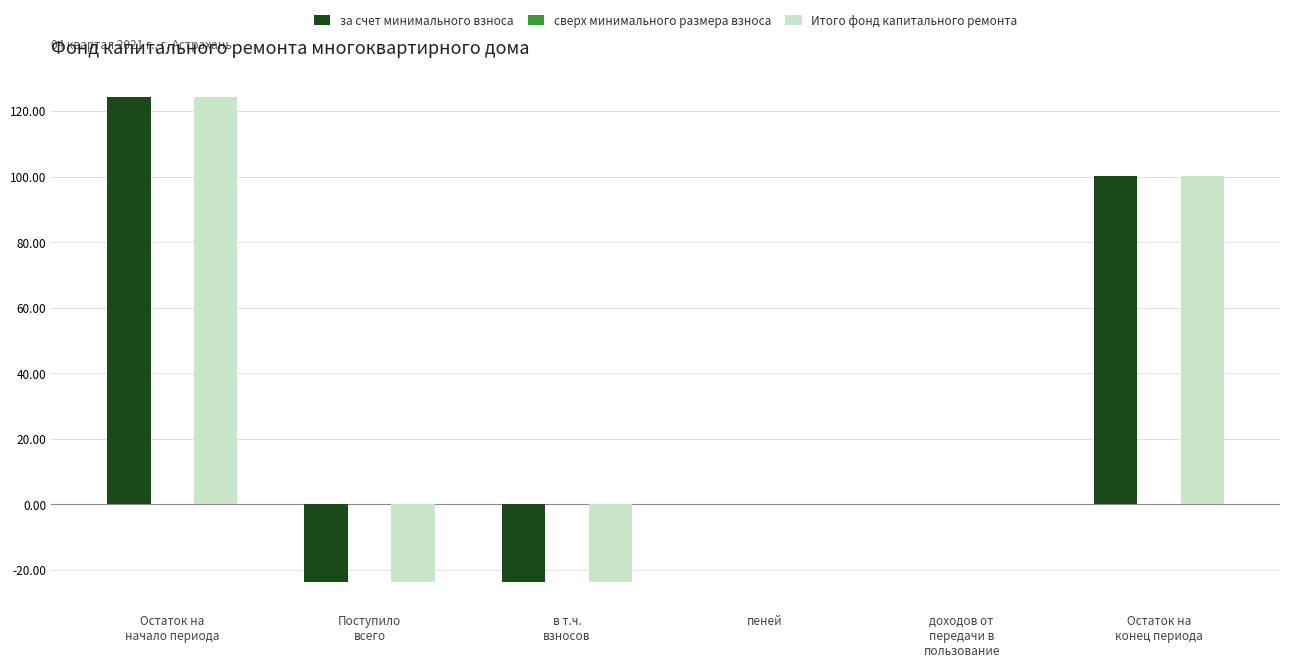

What is the average value of the за счет минимального взноса series?

29.5